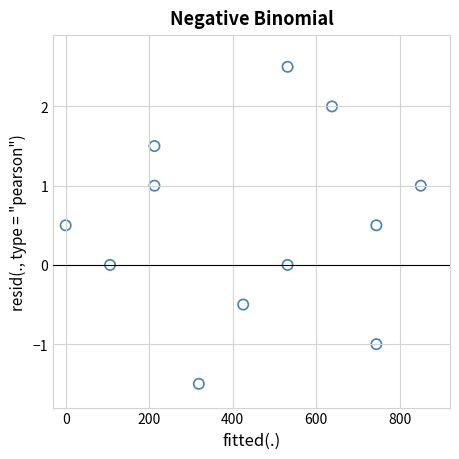

What is the average X value?

442.7